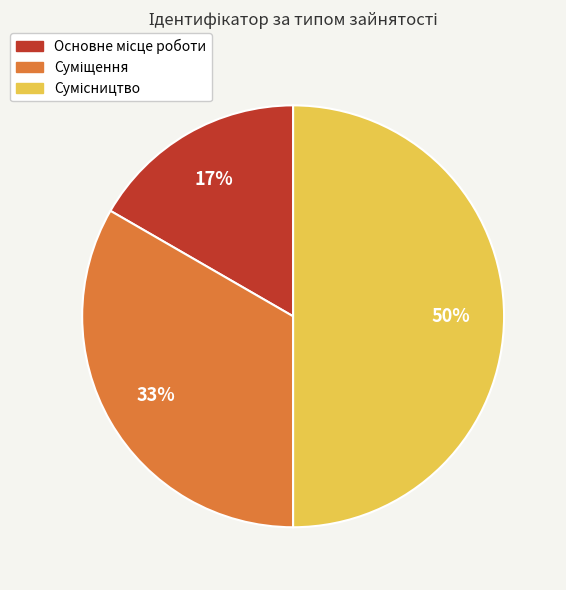

To the nearest percent, what is the average slice percentage?

33%